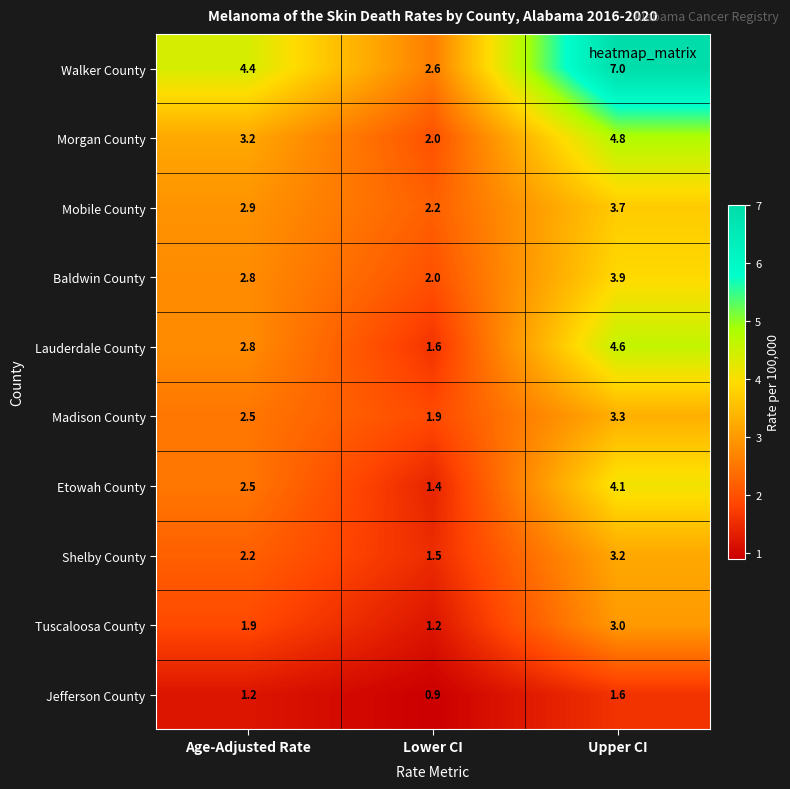

The Jefferson County series shows 1.6 at Upper CI. True or false?

True